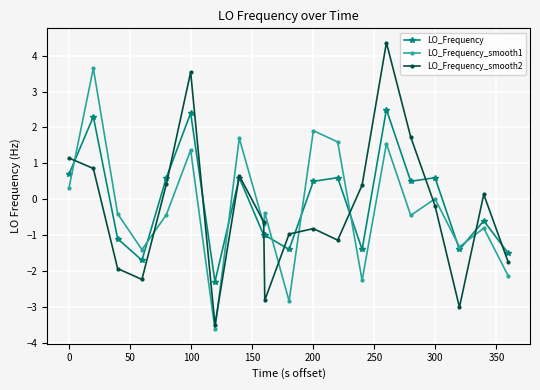

What is the value of the LO_Frequency point at the 13th from the left?

0.6